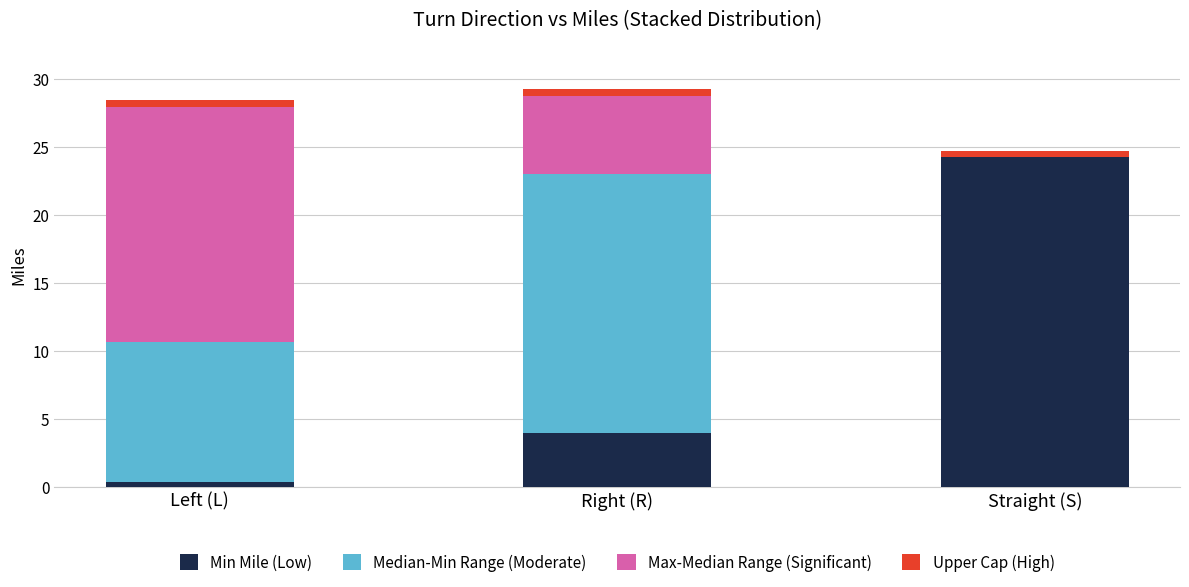

True or false: Min Mile (Low) has a value of 3.9 at Right (R).

True